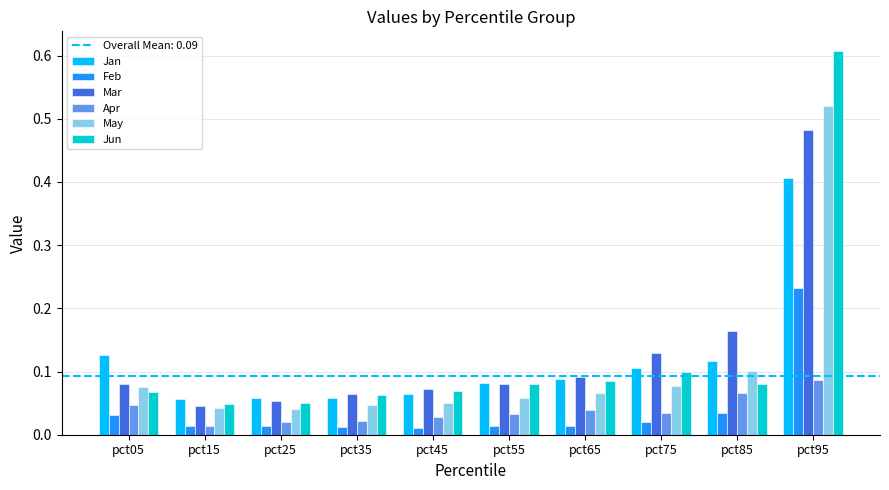

The Jan series shows 0.1 at pct25. True or false?

True